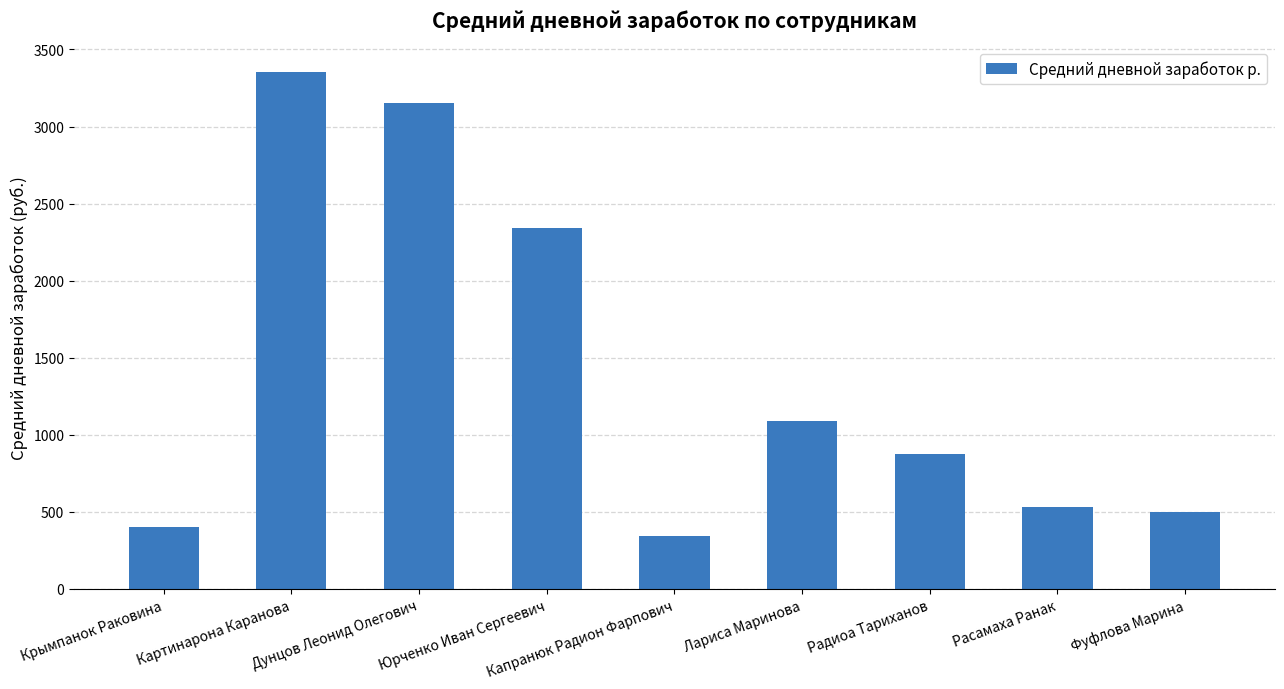

What is the minimum value shown in the chart?

343